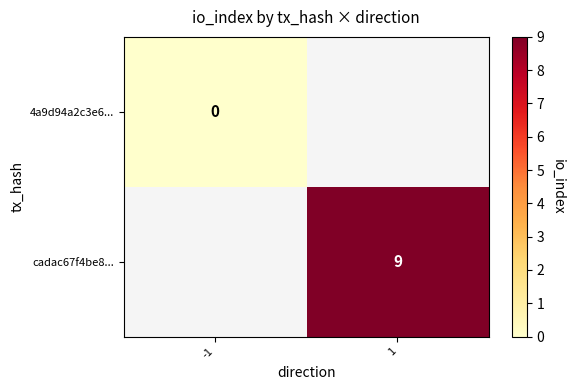

Is the value of cadac67f4be8... at 1 greater than the value of 4a9d94a2c3e6... at -1?

Yes